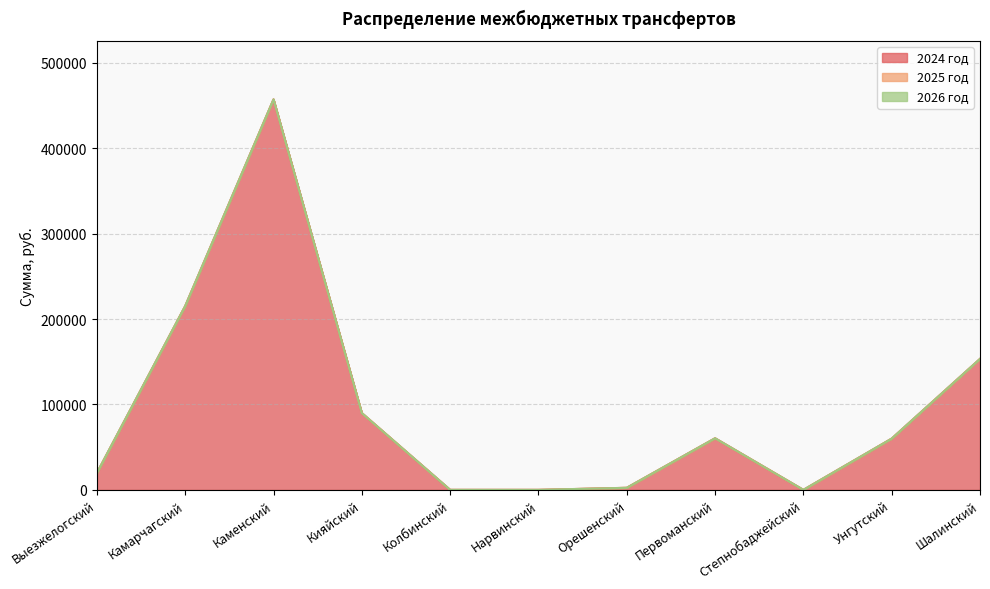

Between Колбинский and Первоманский, which is larger?

Первоманский